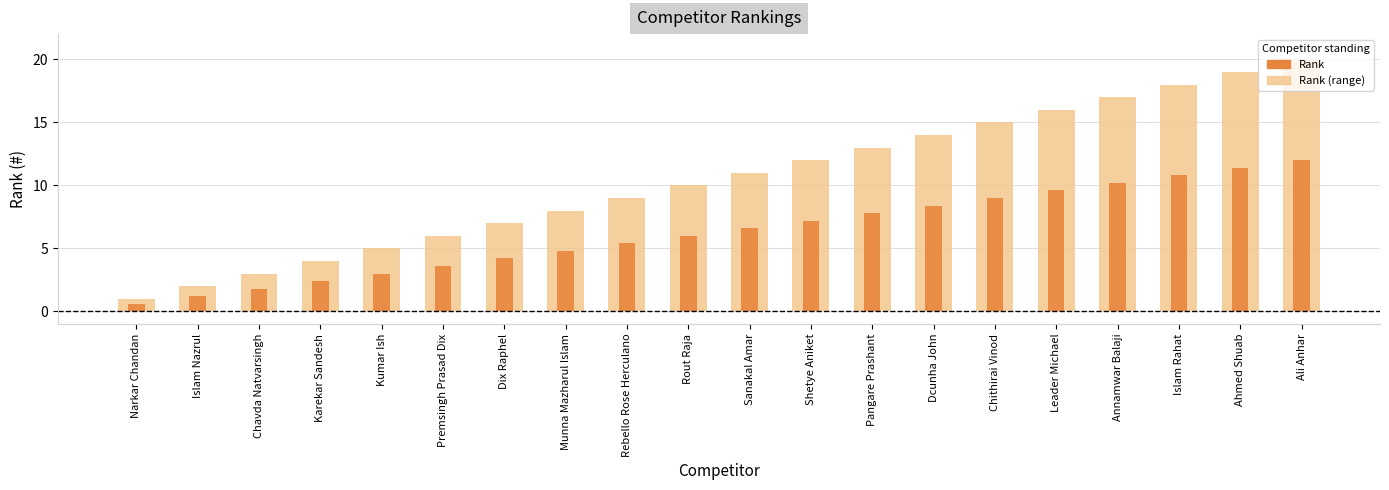

Where does the Rank series first go above 6?

Sanakal Amar